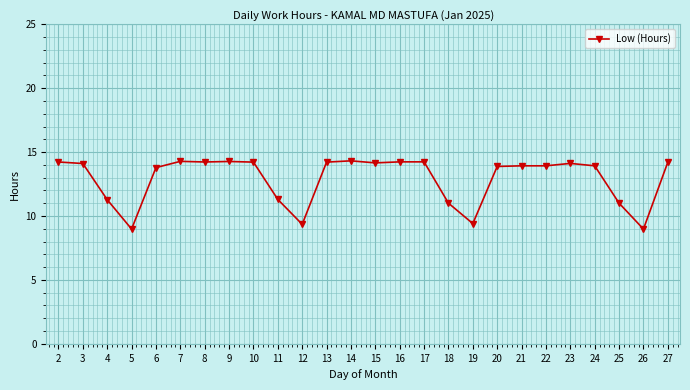

What is the maximum value shown in the chart?

14.3